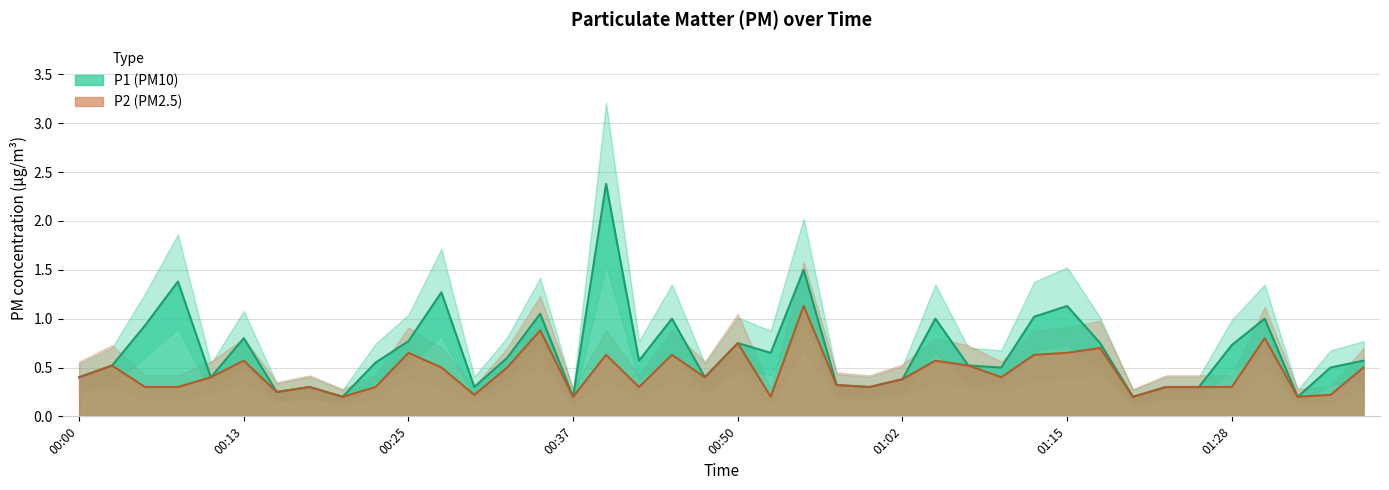

List the series in order of their overall mean, highest first.

P1, P2